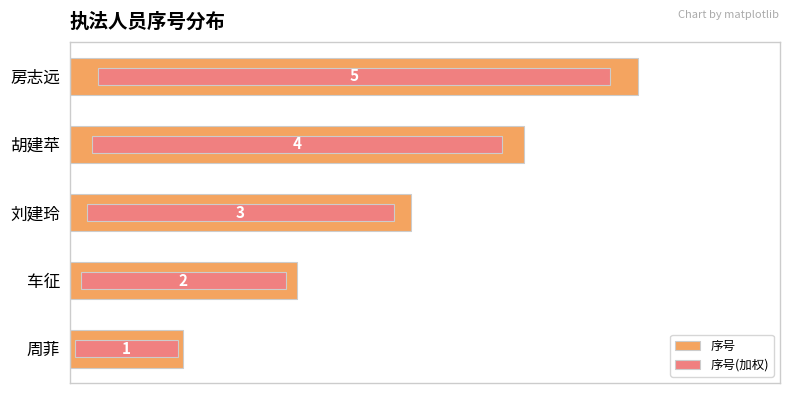

What are all the series names shown in the legend?

序号, 序号(加权)